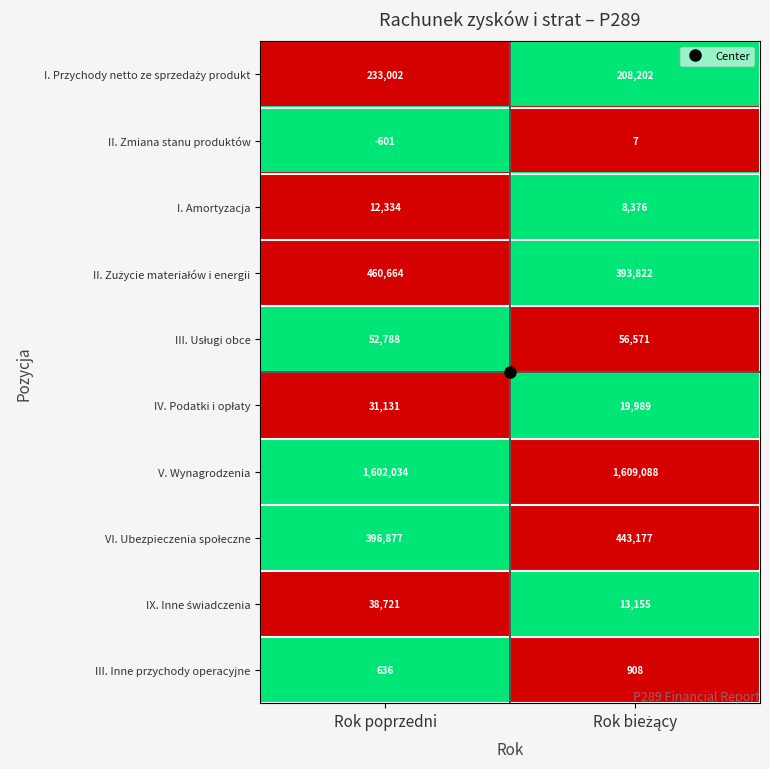

What is the difference between the maximum and minimum values in the III. Inne przychody operacyjne series?

272